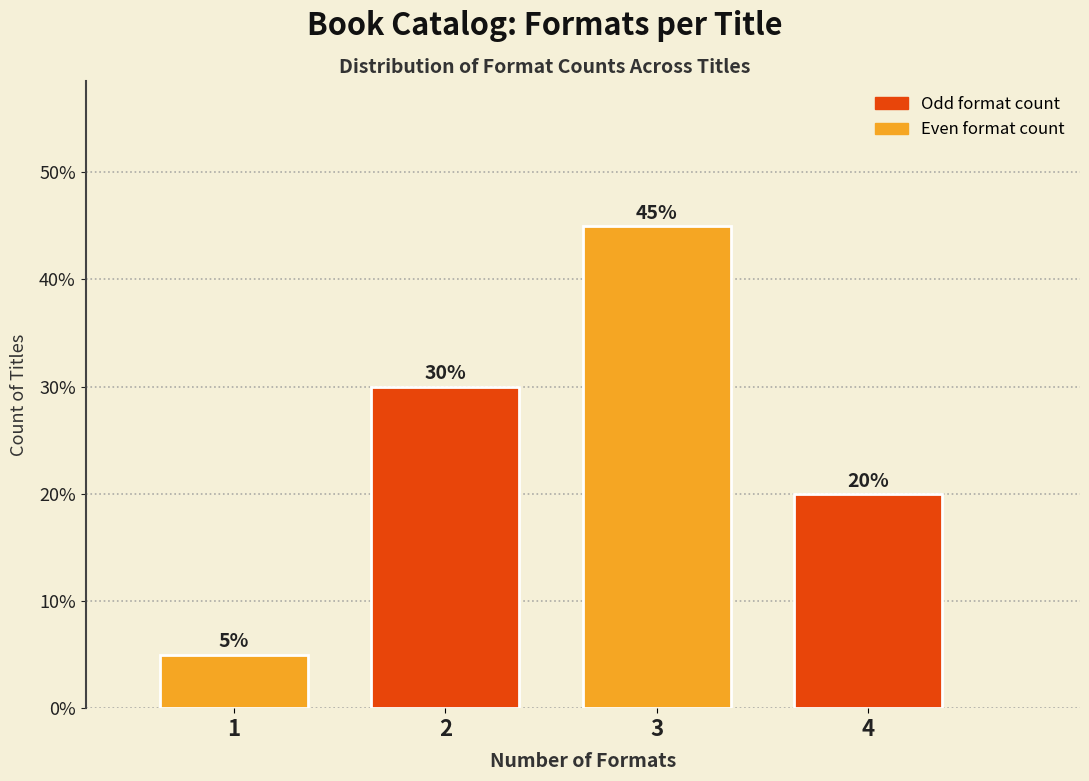

Reading left to right, what are all the values shown in this chart?

5	30	45	20